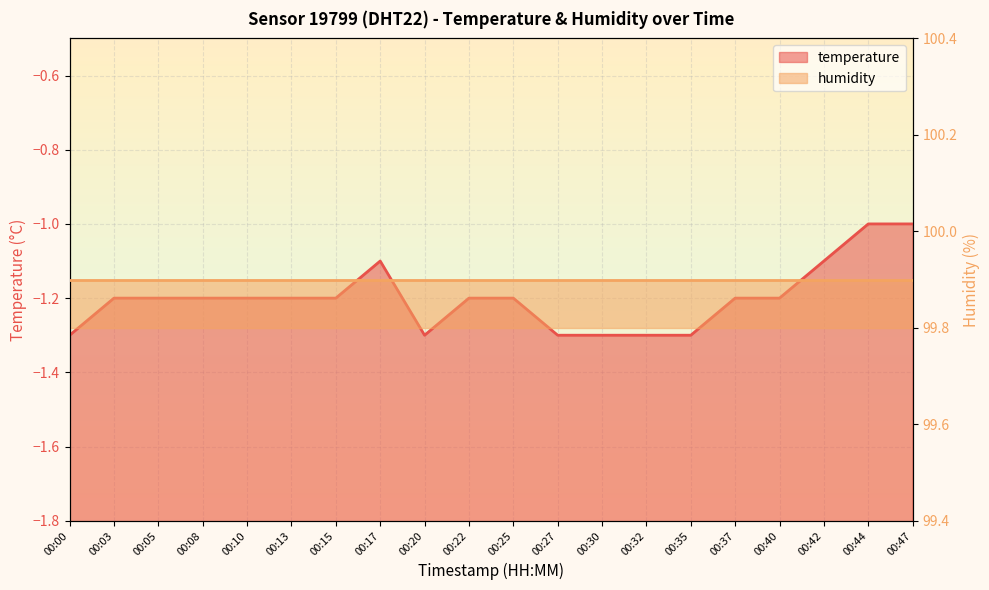

At which category does the data reach its first local valley?

00:20